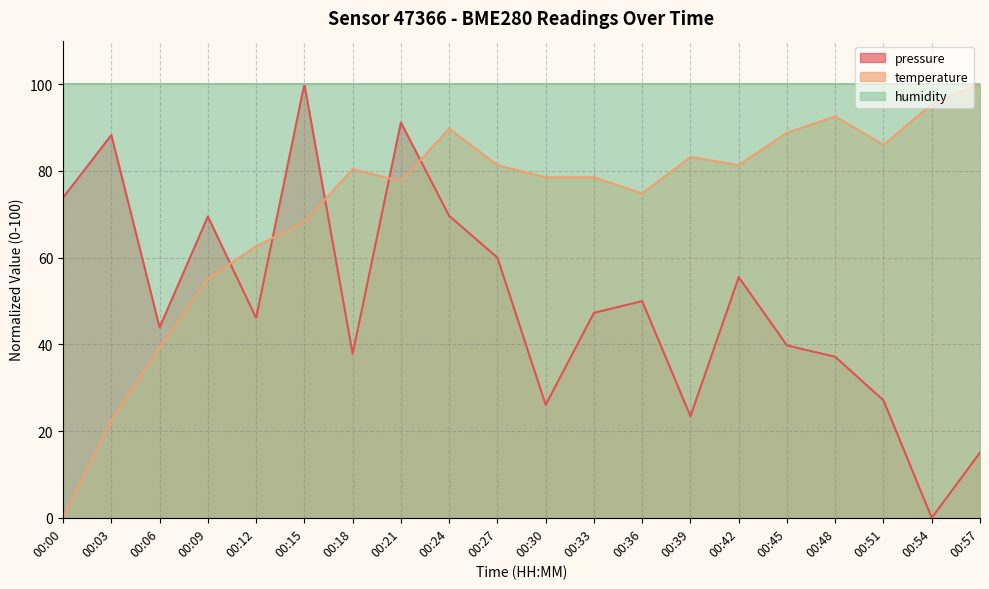

After their last crossing, which series has the higher values: temperature or pressure?

temperature